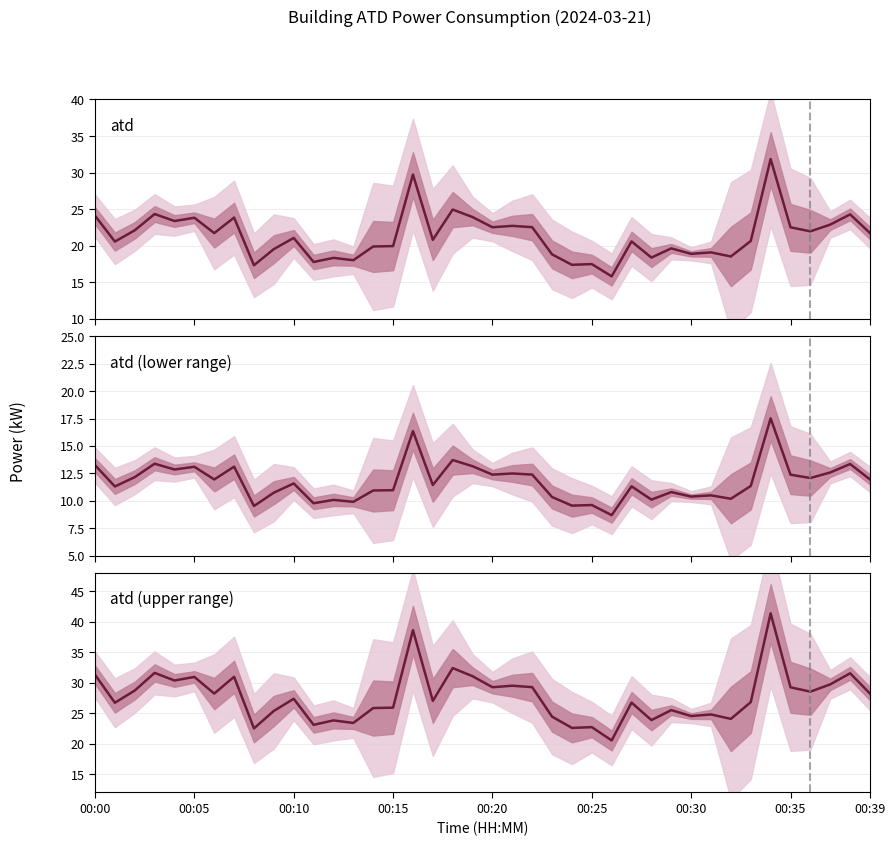

What is the value of the 14th point from the left?

23.4